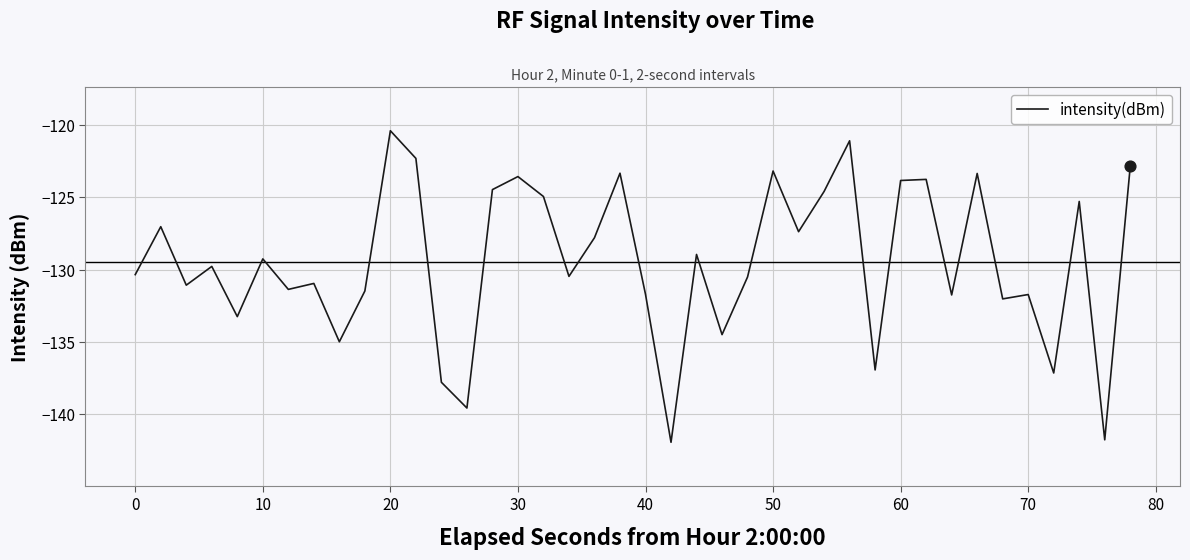

What is the maximum value shown in the chart?

-120.4